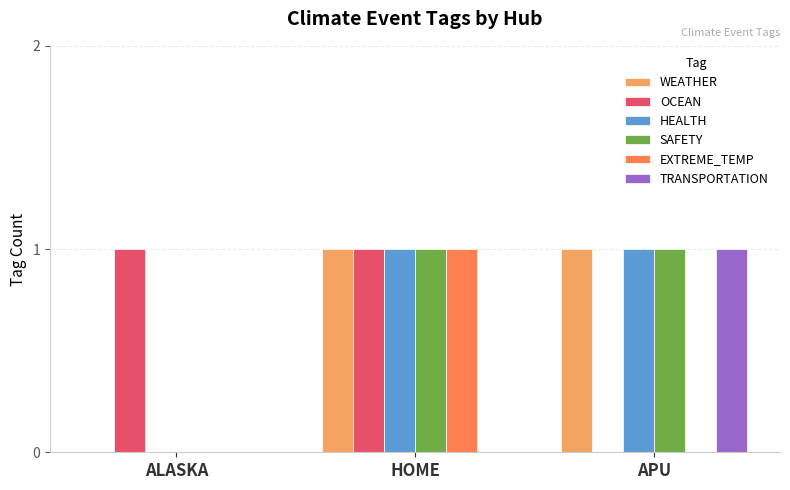

Is it true that OCEAN equals 1 at HOME?

True